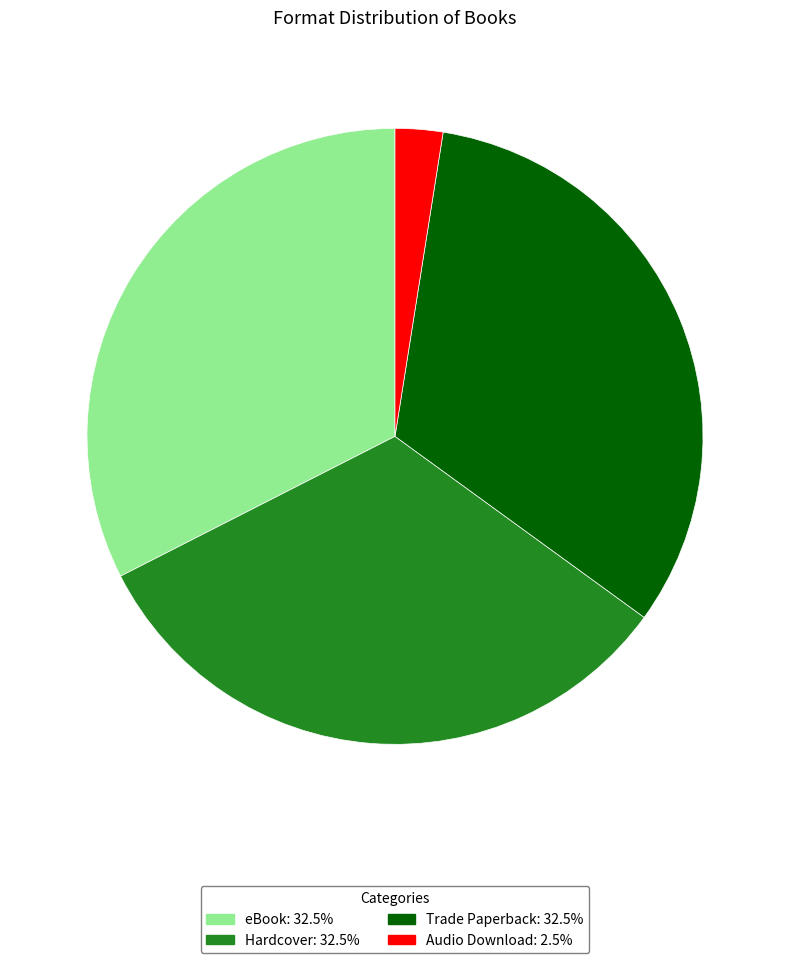

Is the sum of Audio Download and eBook greater than half?

No